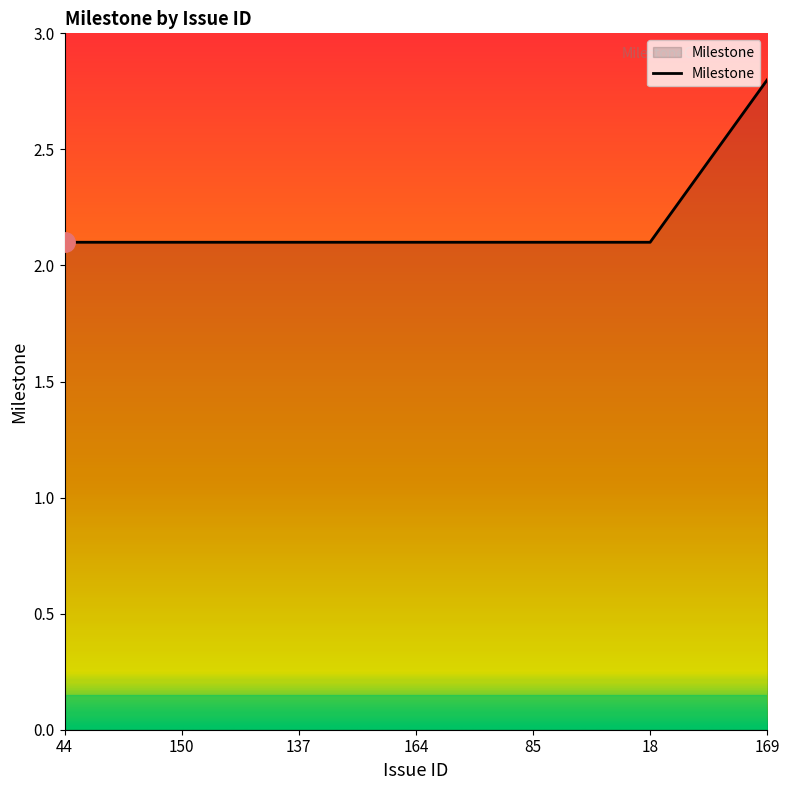

Approximately how many times larger is the value at 169 compared to 164?

1.3